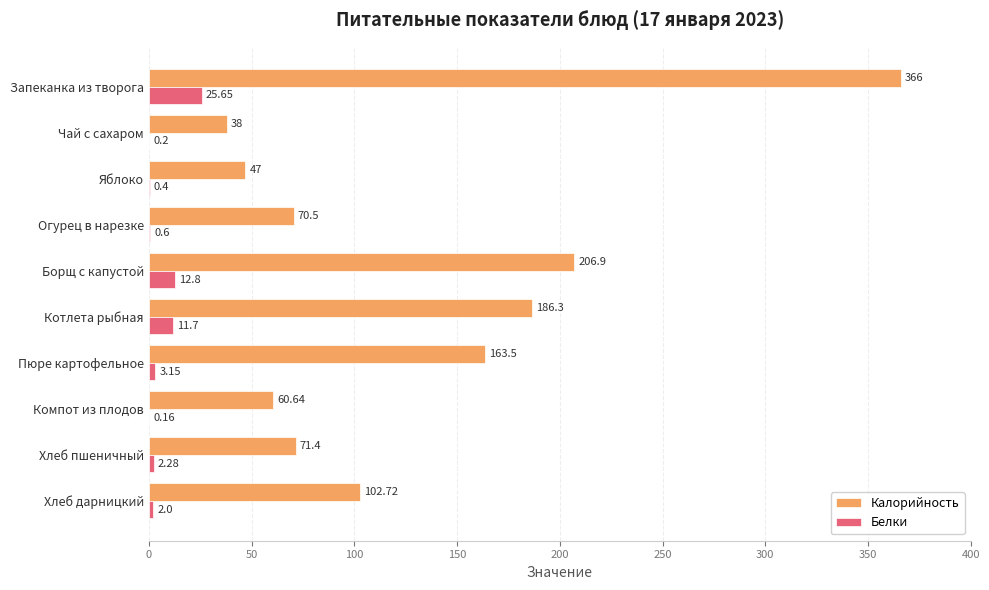

Where is Калорийность nearest to the value 202?

Борщ с капустой